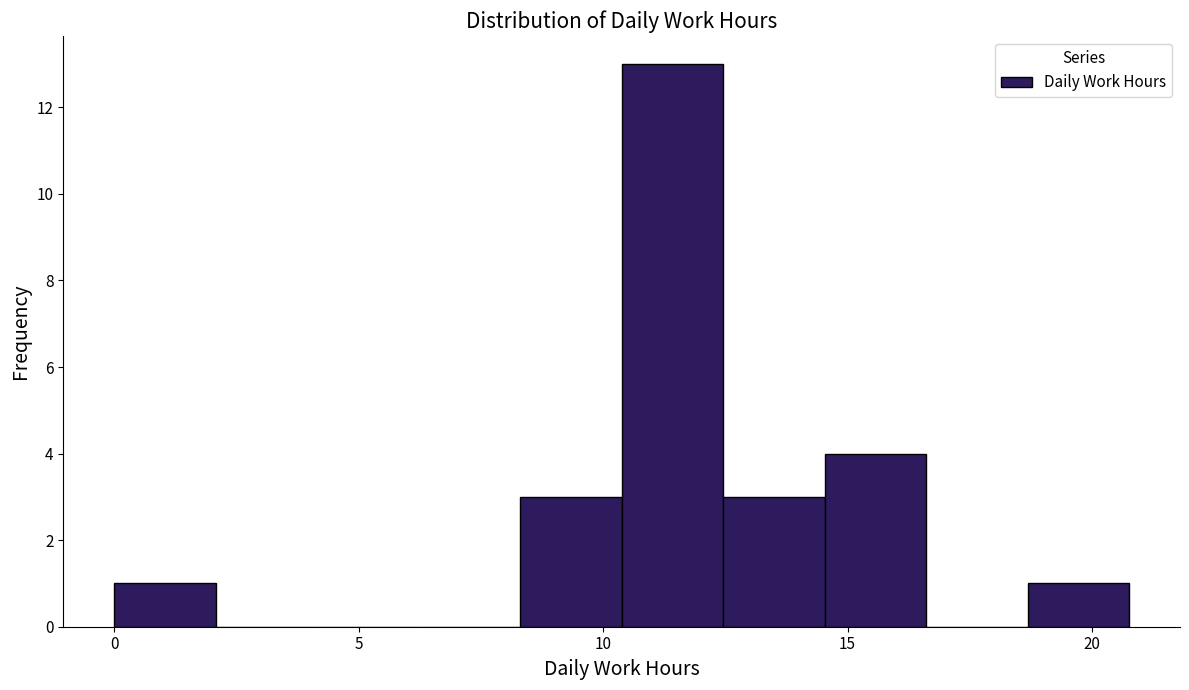

Reading left to right, list every bar in this chart as the range it spans on the x-axis followed by its height. Neither the bar edges nor the heights are printed on the chart, so give them approximately, as read against the axes.

0.0 to 2.0: 1
2.0 to 4.0: 0
4.0 to 6.0: 0
6.0 to 8.5: 0
8.5 to 10.5: 3
10.5 to 12.5: 13
12.5 to 14.5: 3
14.5 to 16.5: 4
16.5 to 18.5: 0
18.5 to 21.0: 1